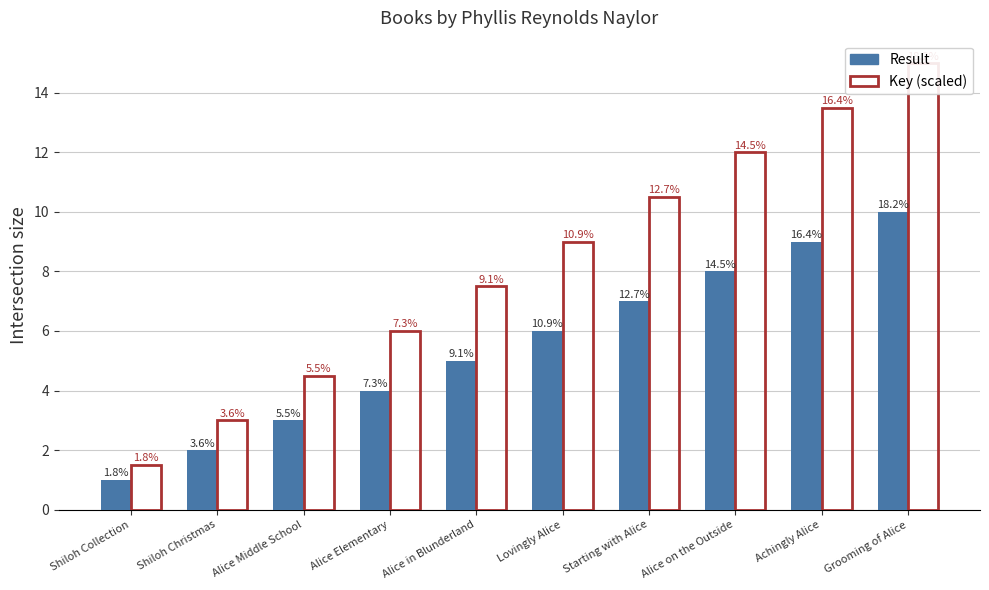

What is the label of the 4th bar from the left?

Alice Elementary